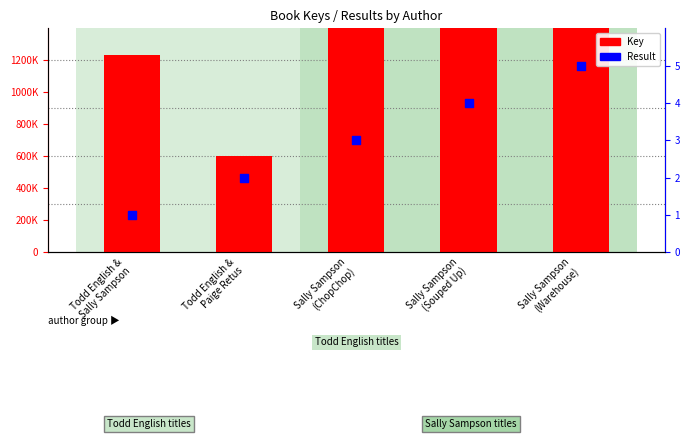

Which series contains the highest Y value?

Key